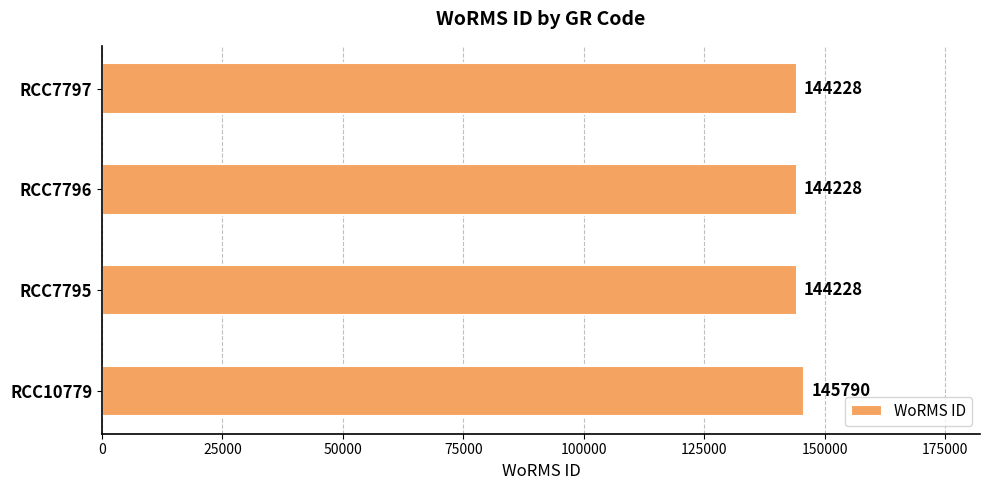

Reading bottom to top, transcribe all the data shown in this chart.

145790	144228	144228	144228